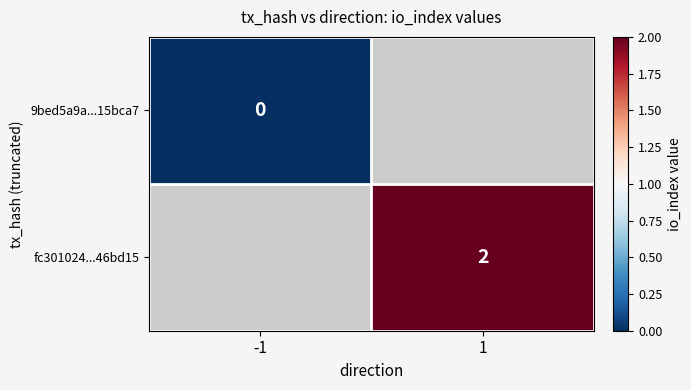

Is the value of fc301024...46bd15 at 1 greater than the value of 9bed5a9a...15bca7 at -1?

Yes